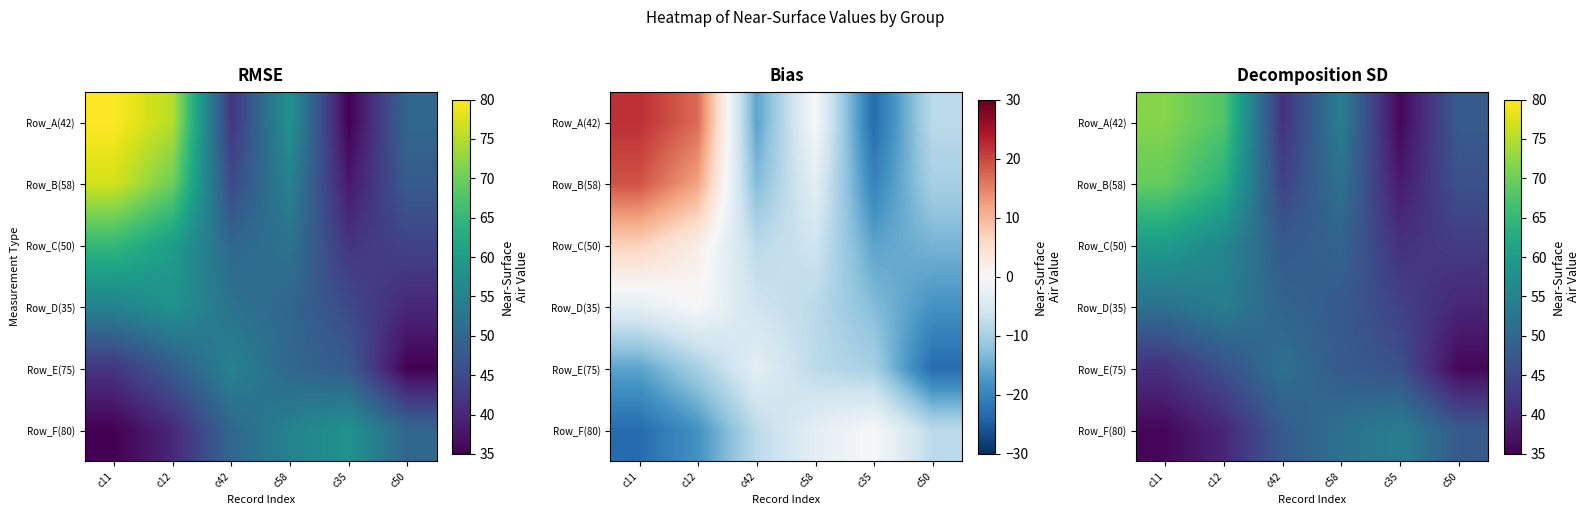

At which label does Row_C(50) reach its peak?

c11